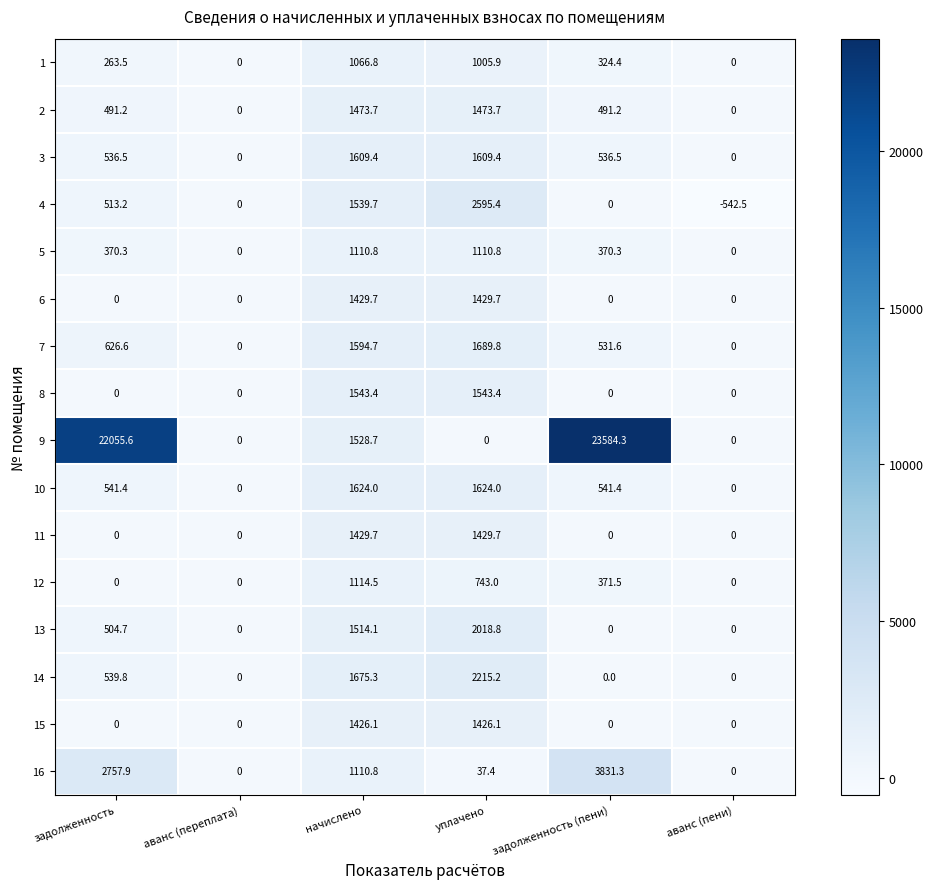

Count the number of categories in the chart.

6